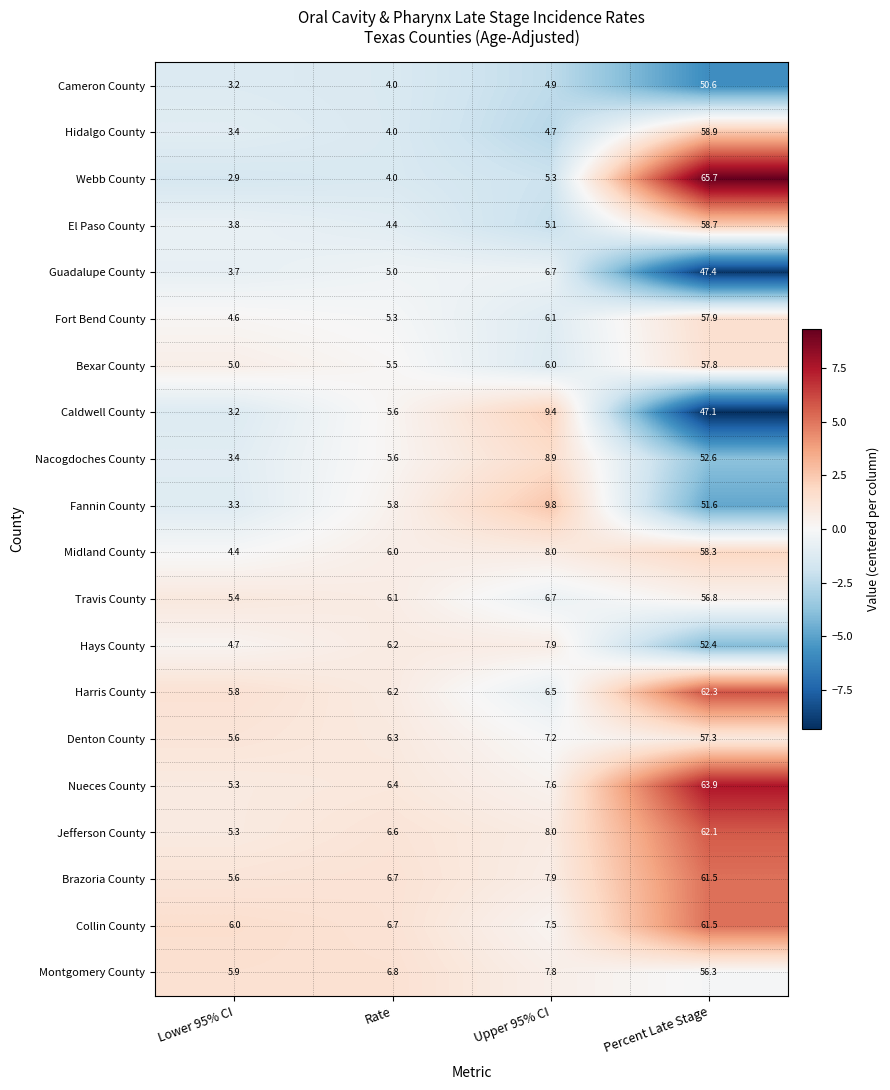

What is the smallest value displayed?

2.9